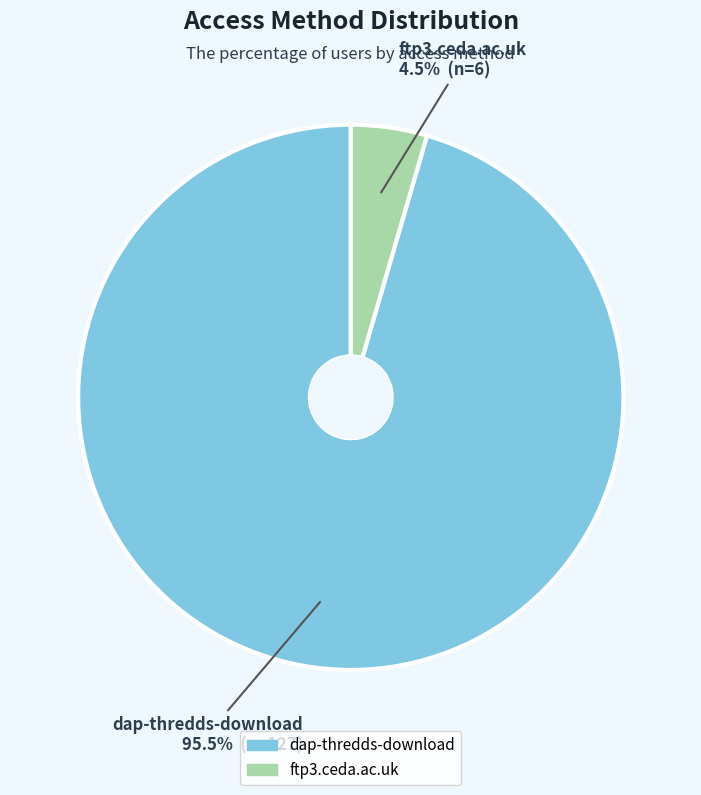

Does any single category account for the majority?

Yes